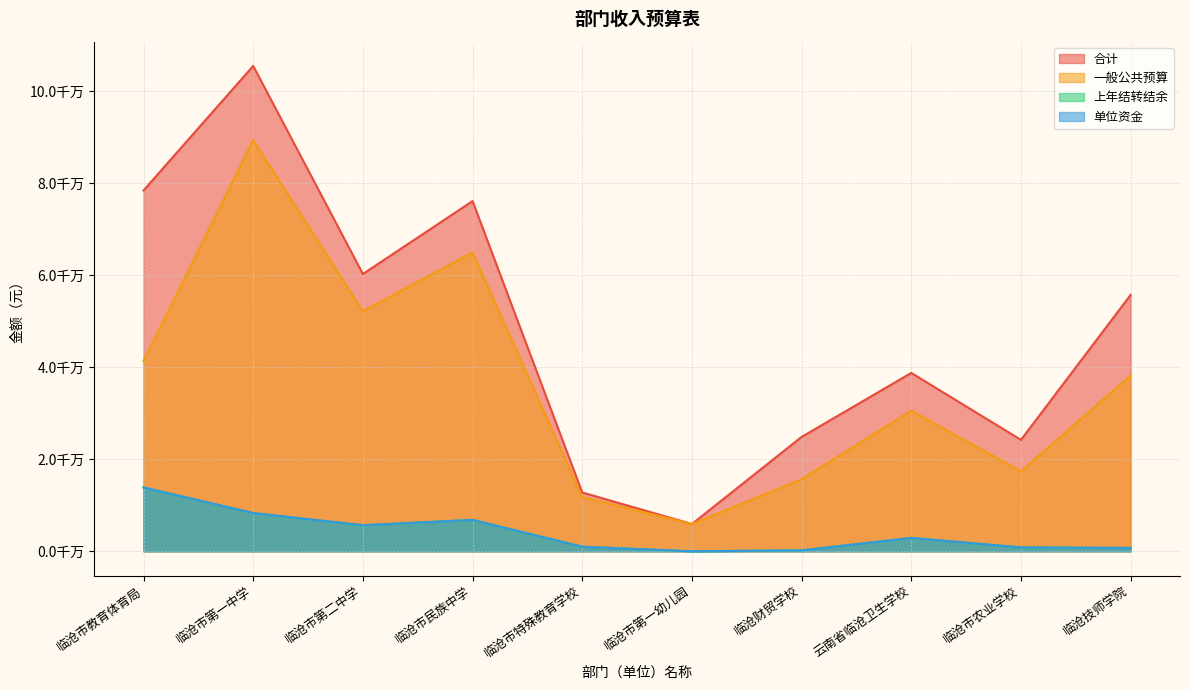

What is the average value of the 一般公共预算 series?

36728084.5